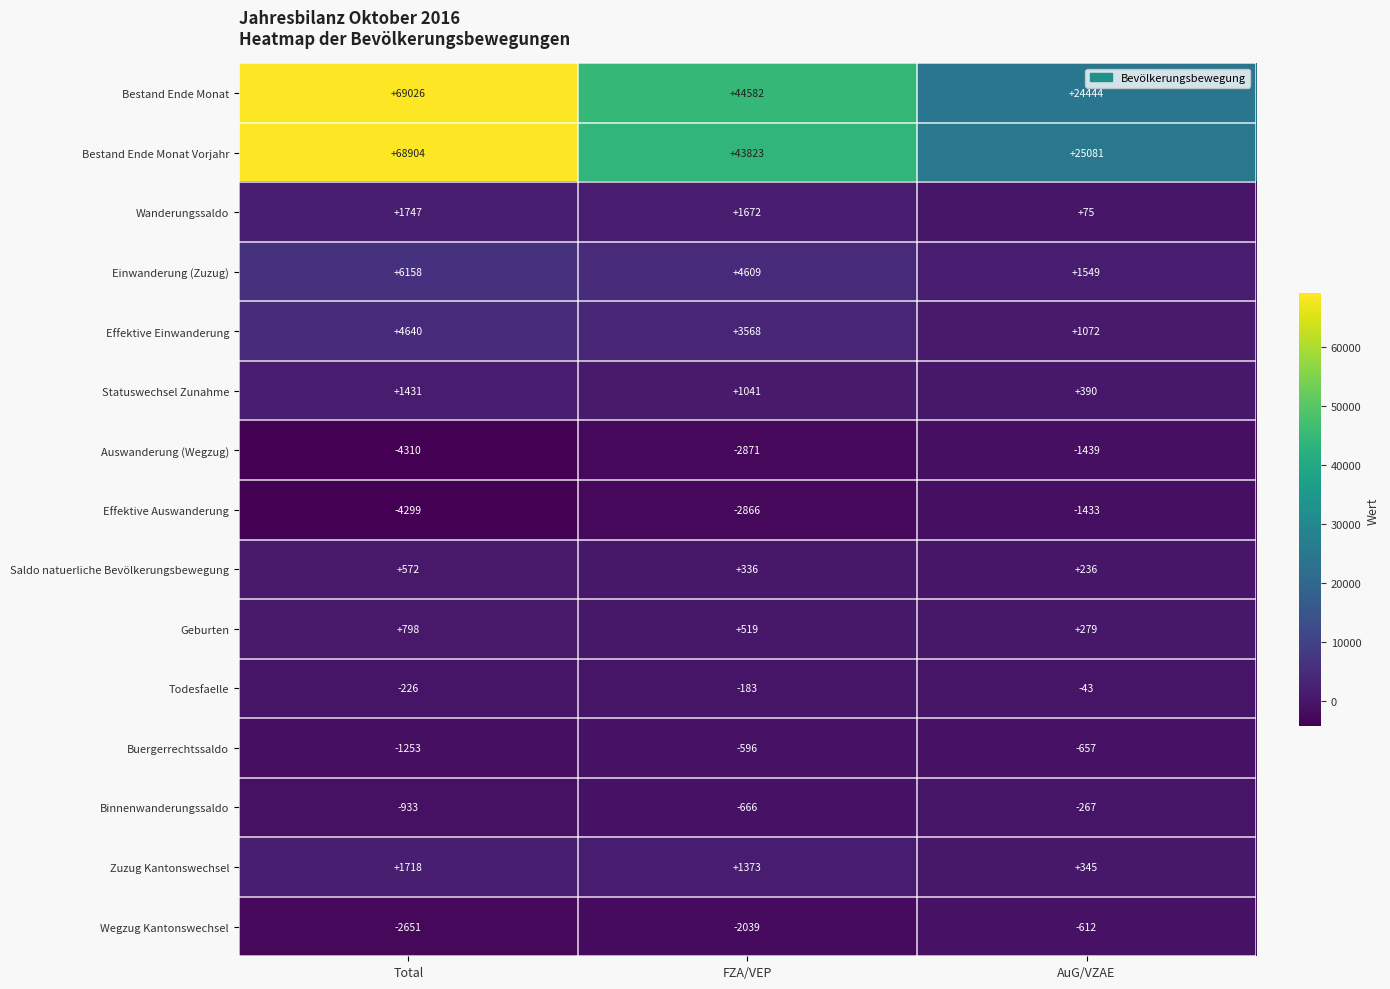

What is the sum of the Einwanderung (Zuzug) values at Total and FZA/VEP?

10767